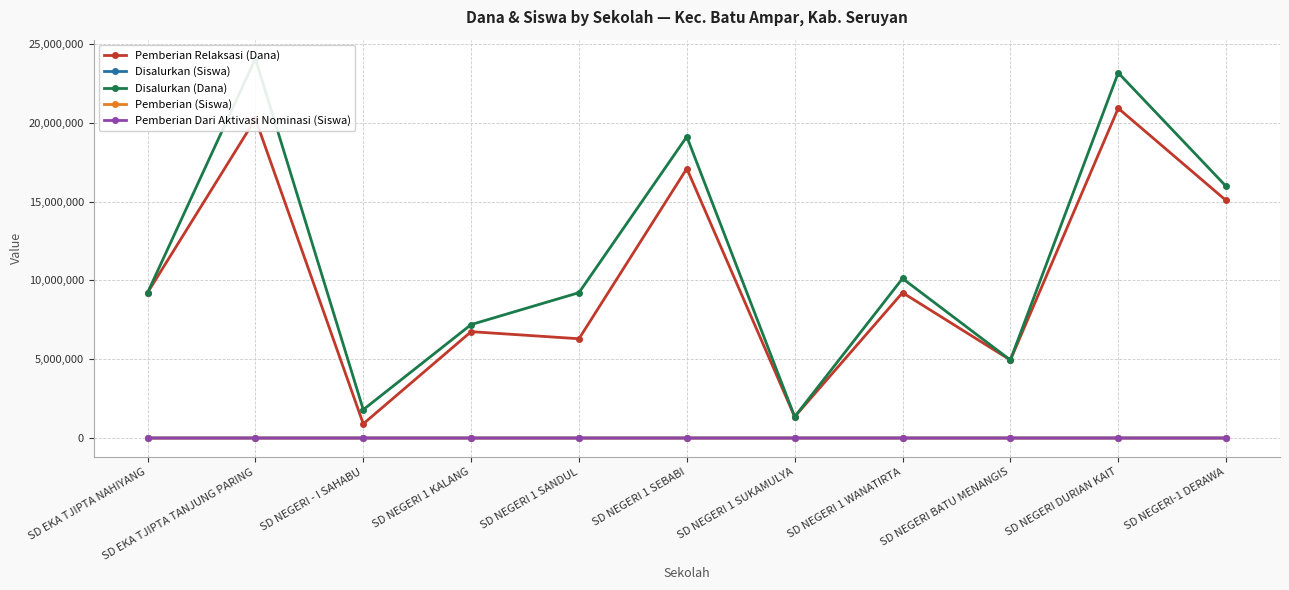

What value does the Pemberian (Siswa) series have at SD NEGERI - I SAHABU?

3